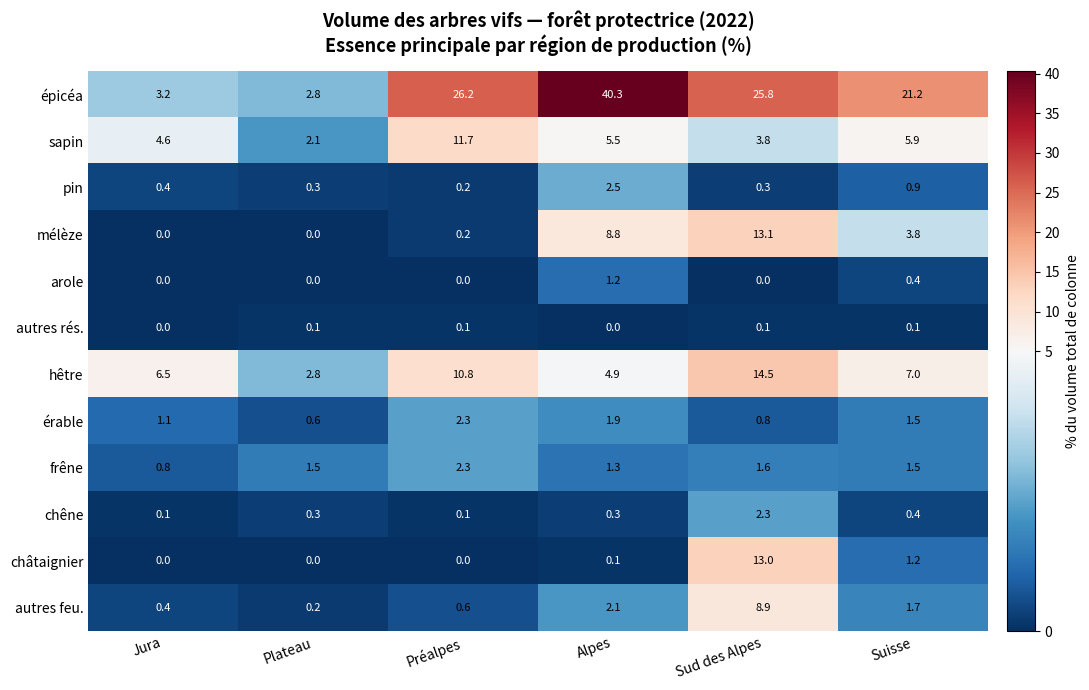

Rank the categories by érable value from lowest to highest.

Plateau, Sud des Alpes, Jura, Suisse, Alpes, Préalpes